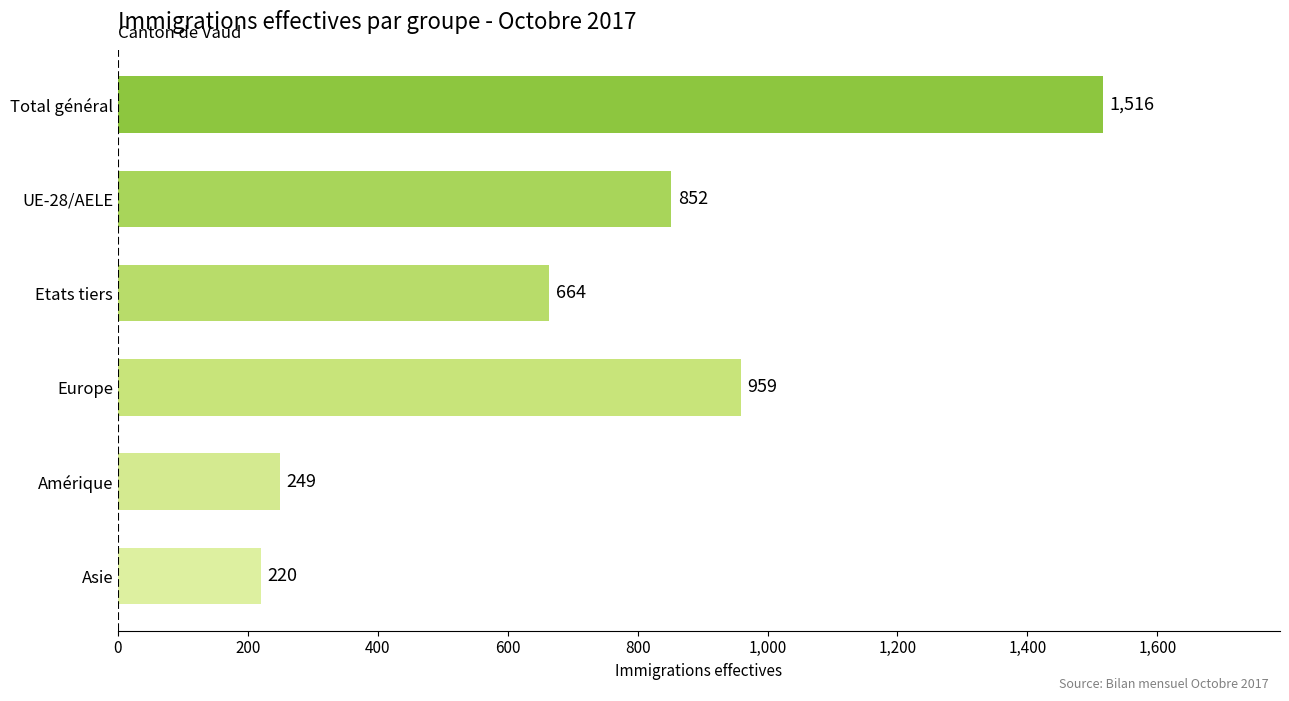

What is the ratio of the value at Etats tiers to the value at Amérique?

2.7